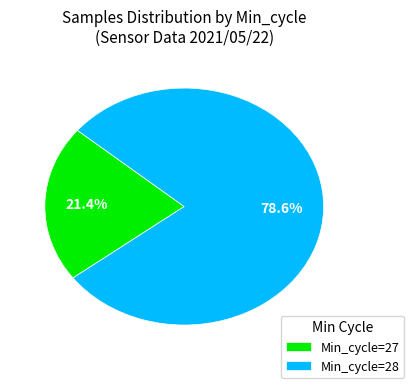

Do Min_cycle=28 and Min_cycle=27 together represent more than half of the pie?

Yes